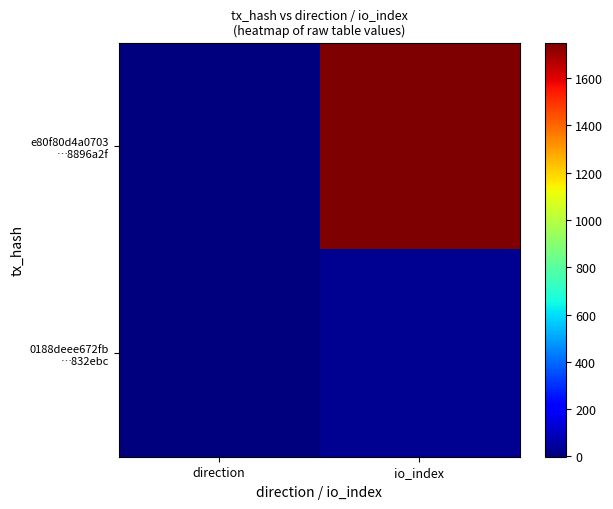

What is the total value across all series at io_index?

1781